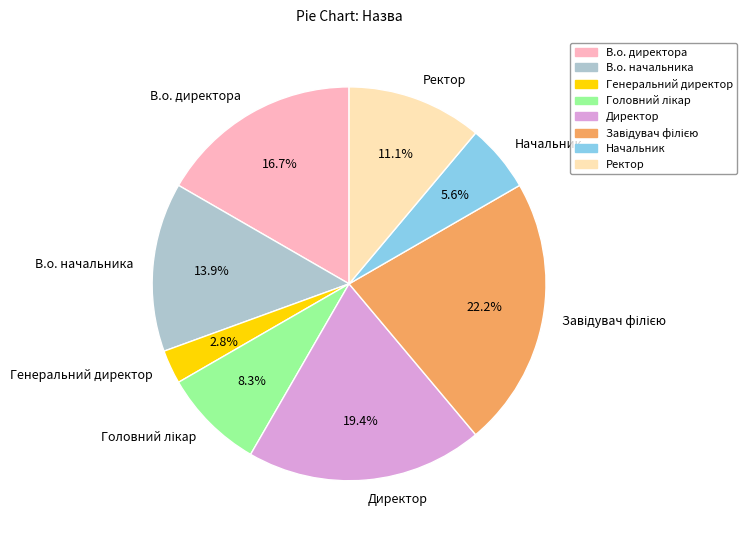

Is Генеральний директор the majority of the pie?

No